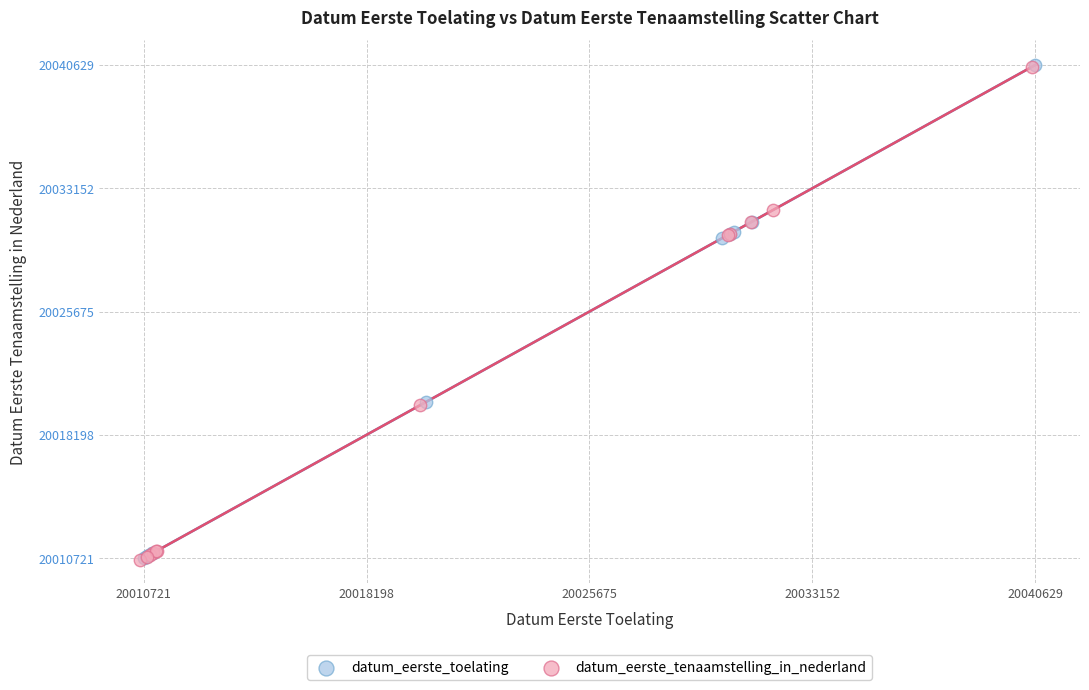

What are all the series names shown in the legend?

datum_eerste_toelating, datum_eerste_tenaamstelling_in_nederland